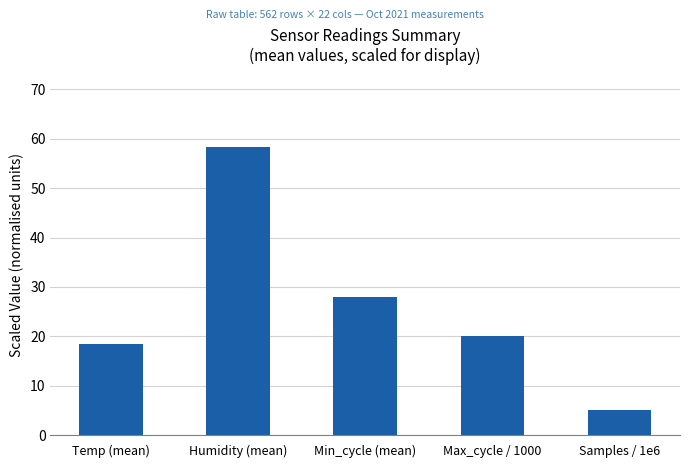

What is the sum of the values at Temp (mean) and Samples / 1e6?

23.5